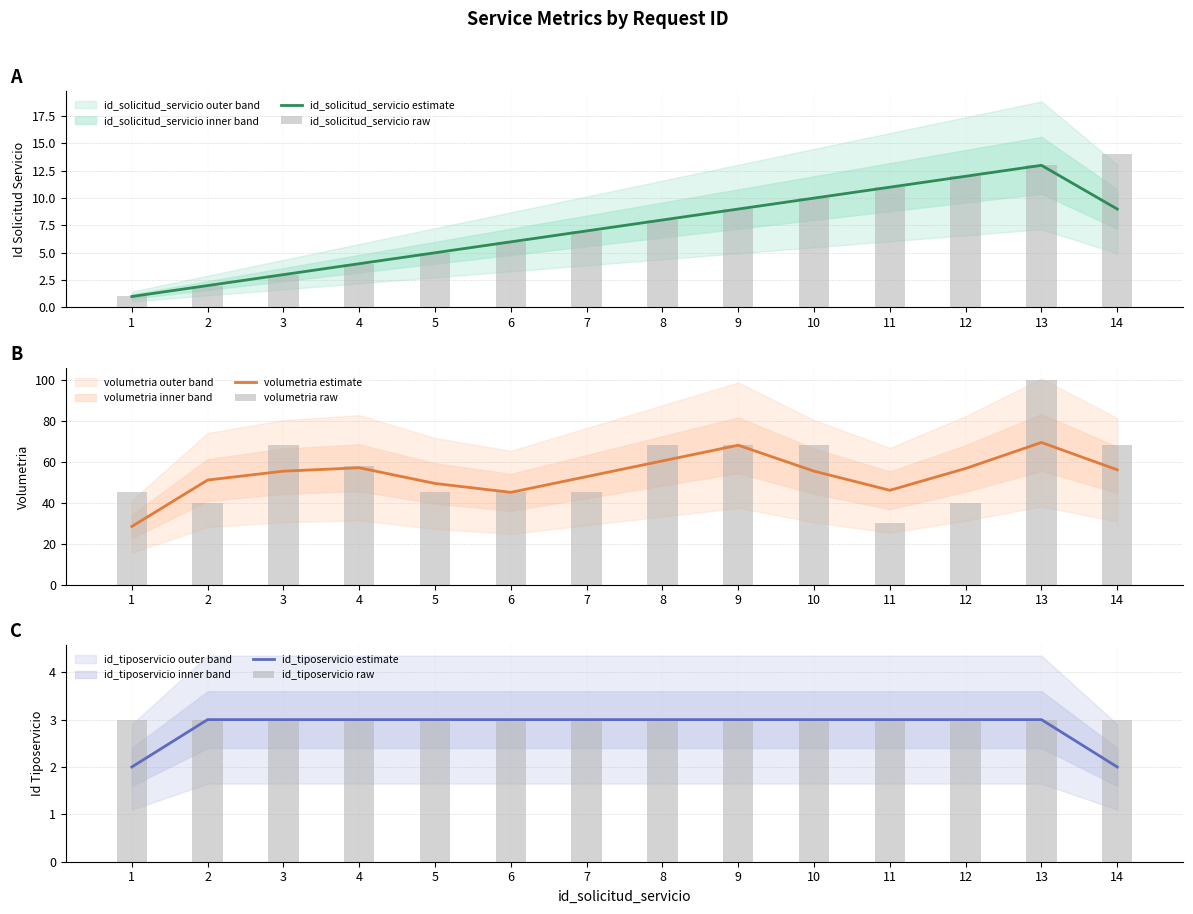

What is the difference between the maximum and second lowest values in the id_tiposervicio estimate series?

1